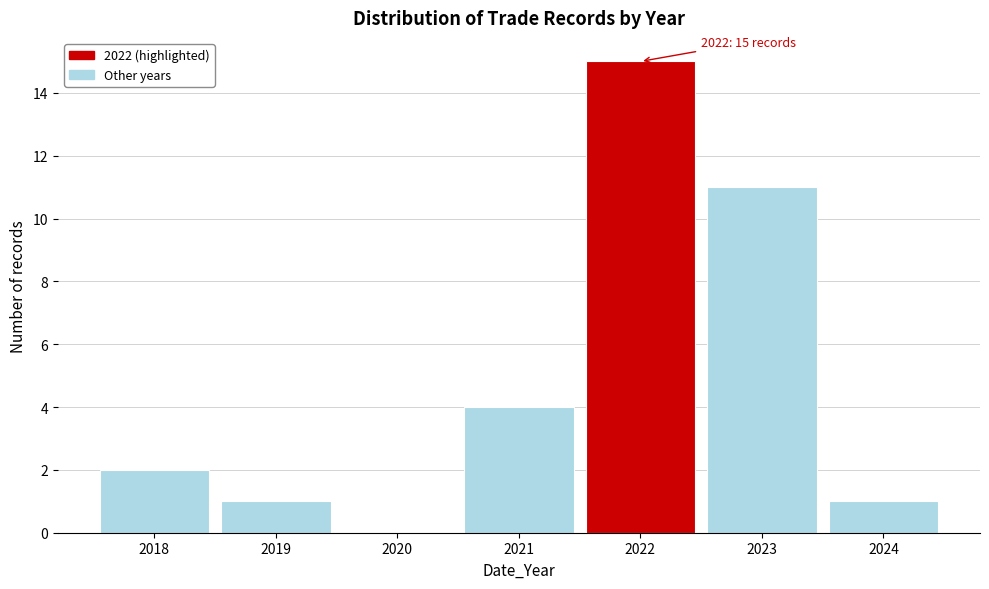

Reading right to left, what are all the values shown in this chart?

2024=1	2023=11	2022=15	2021=4	2020=0	2019=1	2018=2